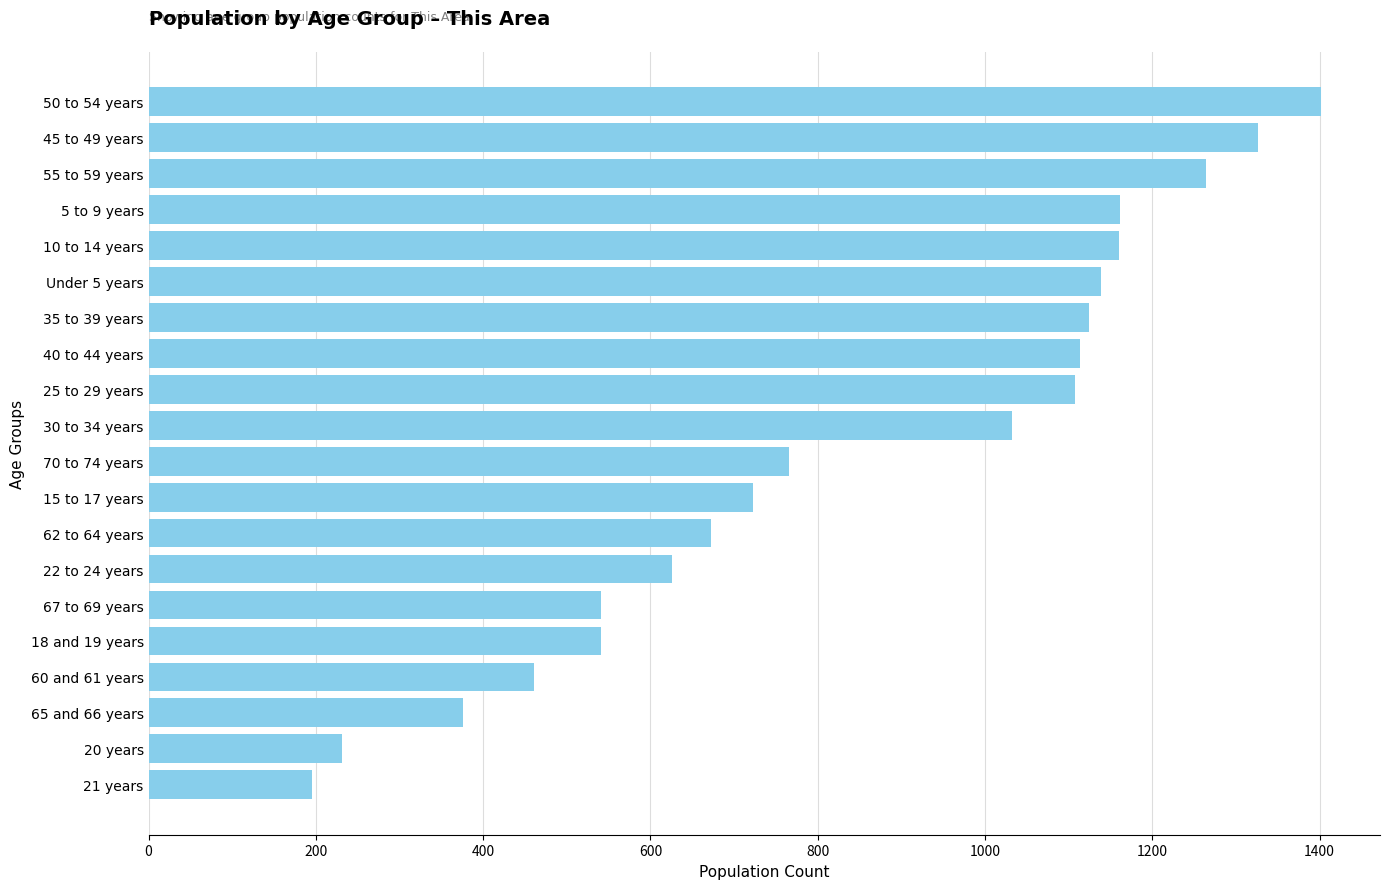

What is the difference between the second highest and minimum values?

1131